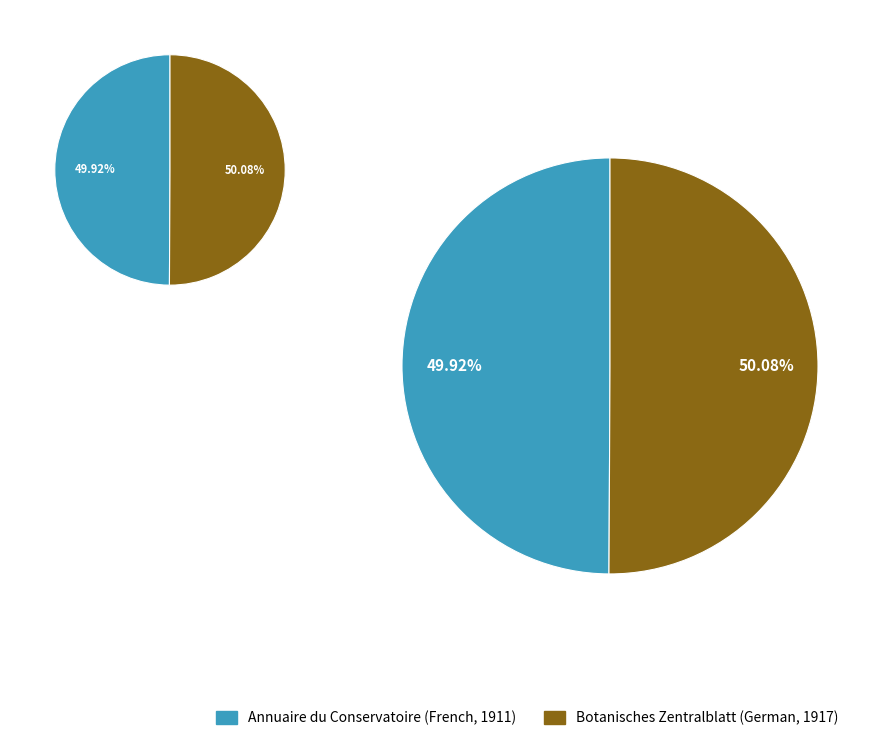

Which category has the biggest portion of the pie?

Botanisches Zentralblatt (German, 1917)